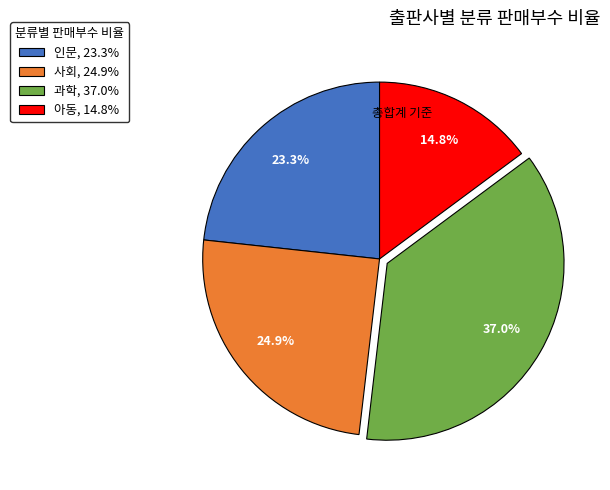

To the nearest percent, what percentage of the pie is 과학?

37%